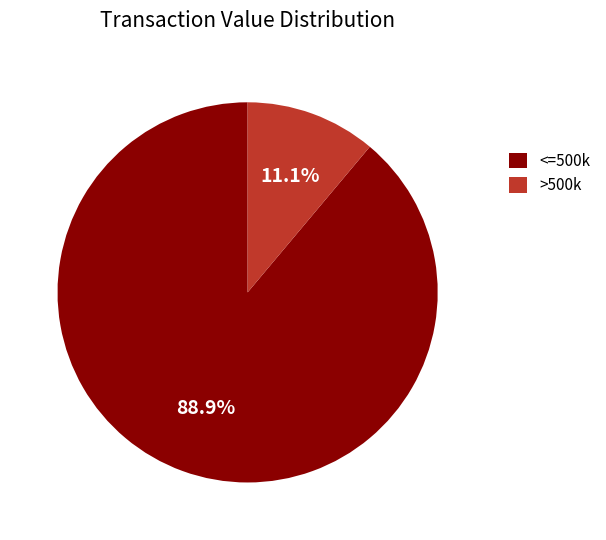

Combined, what portion of the pie is <=500k and >500k?

100.0%